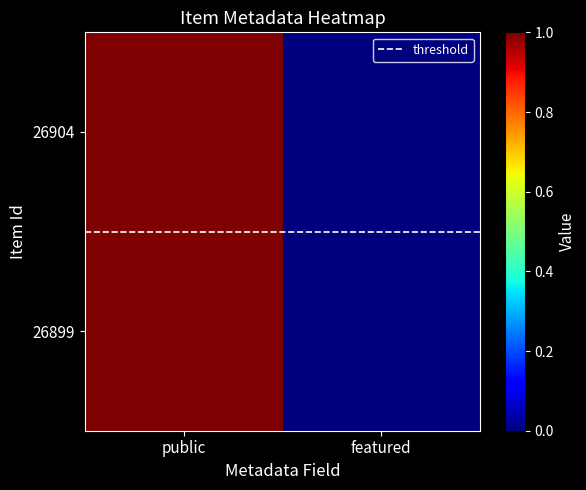

Which category has the lowest value across all series?

featured